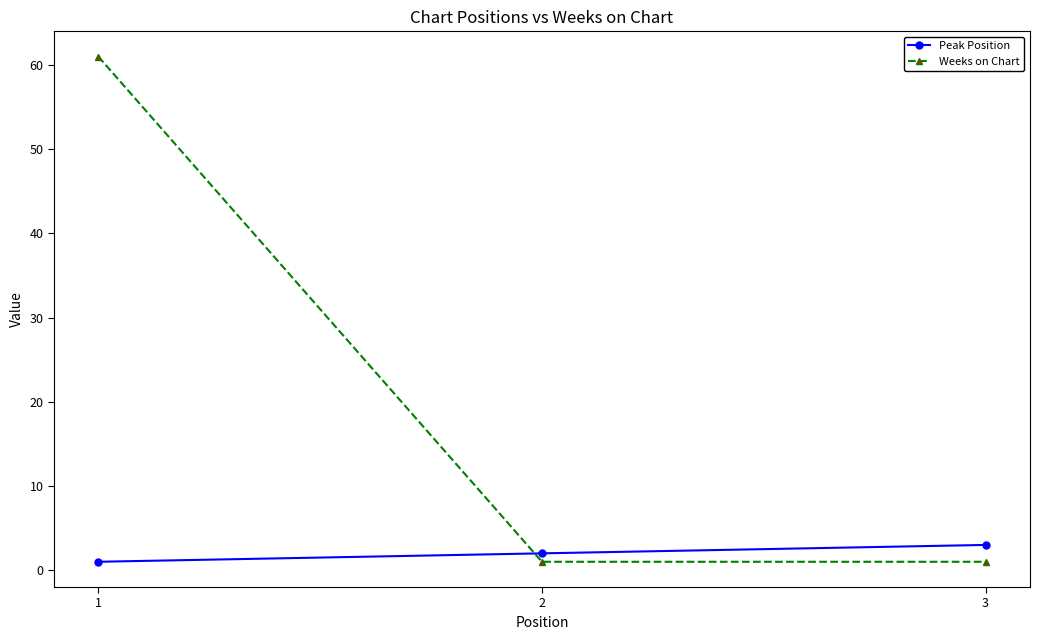

Does the chart display data point markers on the line(s)?

Yes